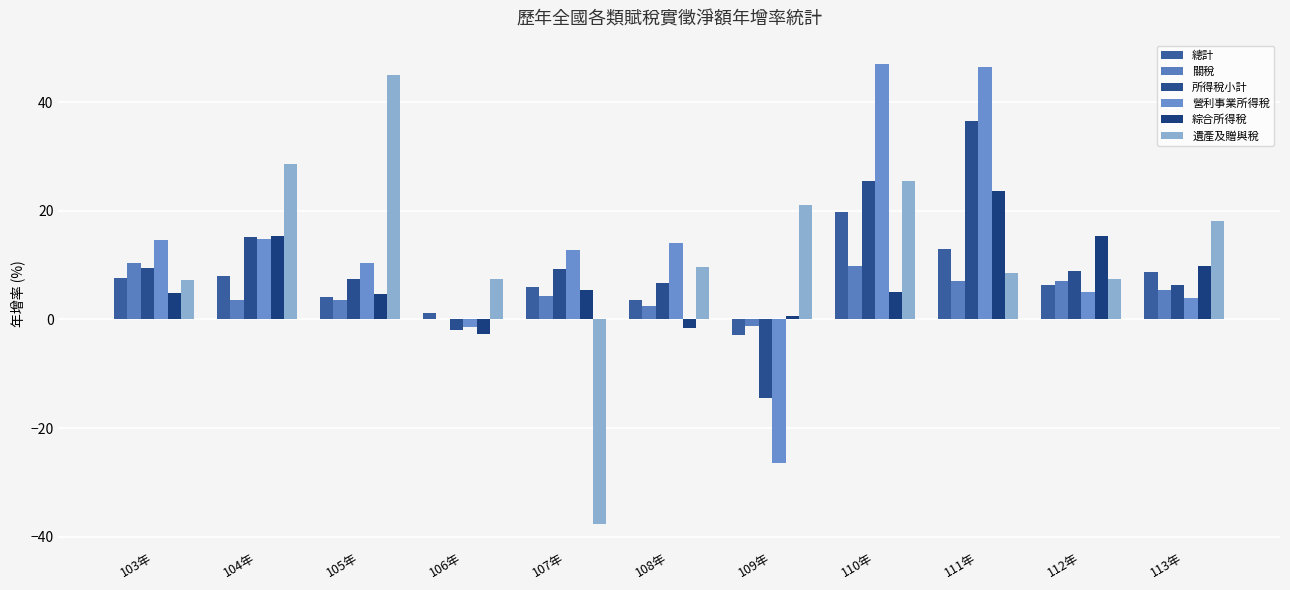

What is the difference between the 遺產及贈與稅 values at 108年 and 104年?

19.0